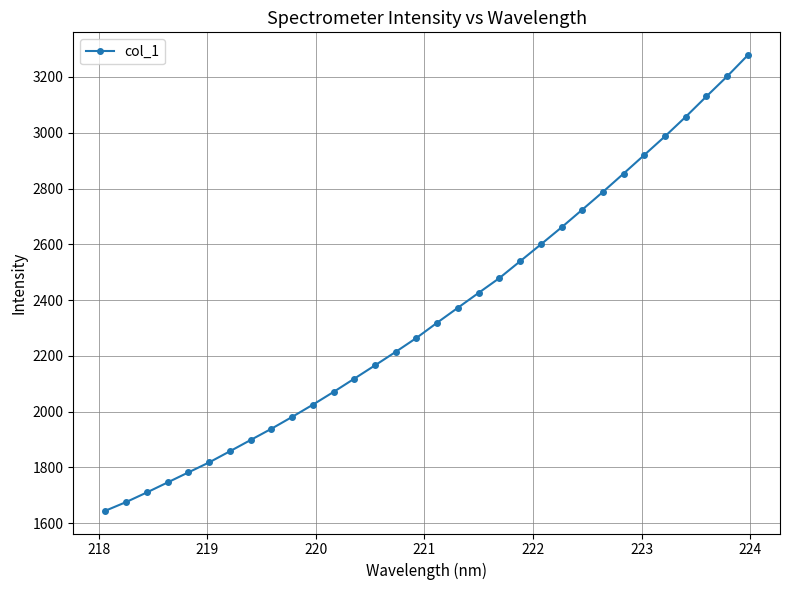

What is the difference between the second highest and minimum values?

1557.4